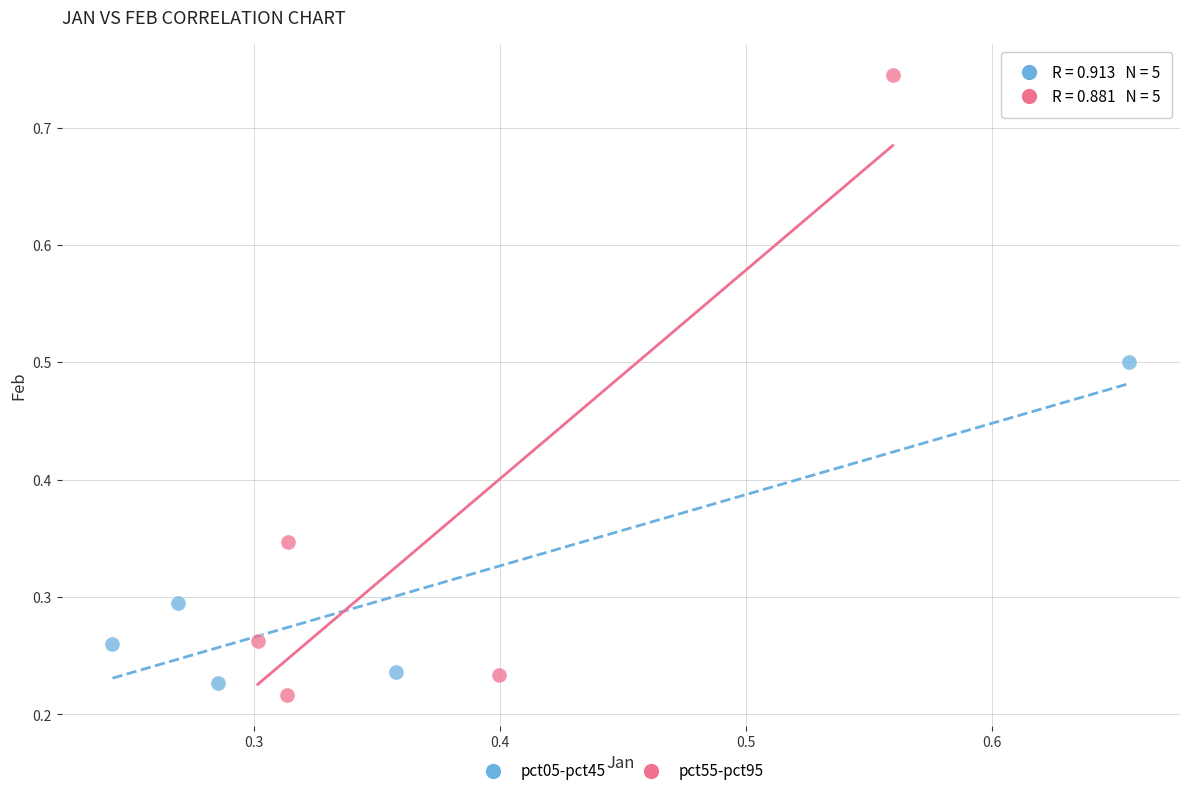

Which series reaches the maximum Y coordinate?

pct55-pct95